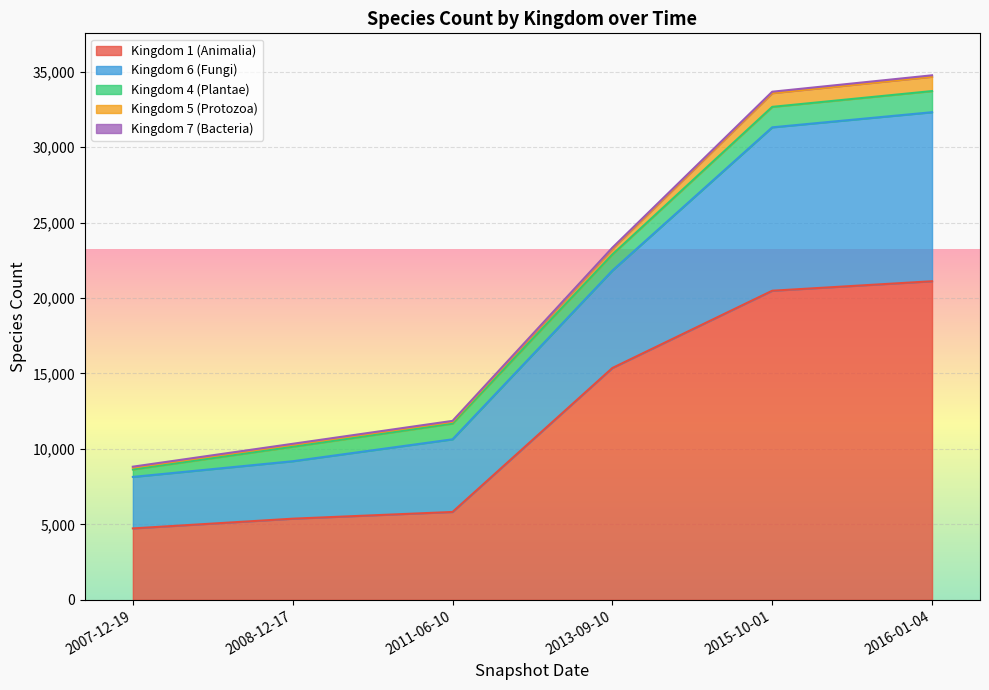

Does the chart display data point markers on the line(s)?

No